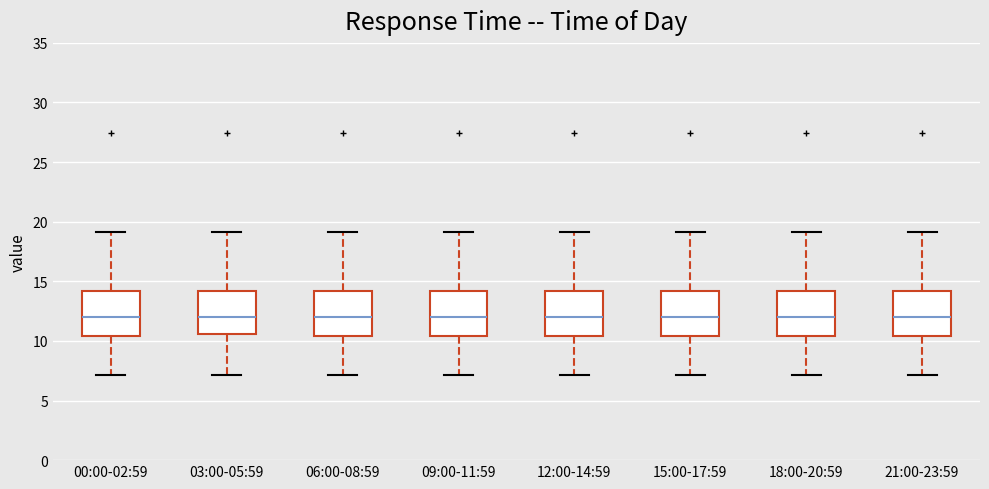

Reading left to right, transcribe this box plot: for each box, give where its median line is, the range the box spans, and where its two whiskers end, as read against the y-axis. The values are not printed on the chart, so give them approximately, as read against the axis.

00:00-02:59: median 12.0, box 10.5 to 14.0, whiskers 7.0 to 19.0
03:00-05:59: median 12.0, box 10.5 to 14.0, whiskers 7.0 to 19.0
06:00-08:59: median 12.0, box 10.5 to 14.0, whiskers 7.0 to 19.0
09:00-11:59: median 12.0, box 10.5 to 14.0, whiskers 7.0 to 19.0
12:00-14:59: median 12.0, box 10.5 to 14.0, whiskers 7.0 to 19.0
15:00-17:59: median 12.0, box 10.5 to 14.0, whiskers 7.0 to 19.0
18:00-20:59: median 12.0, box 10.5 to 14.0, whiskers 7.0 to 19.0
21:00-23:59: median 12.0, box 10.5 to 14.0, whiskers 7.0 to 19.0